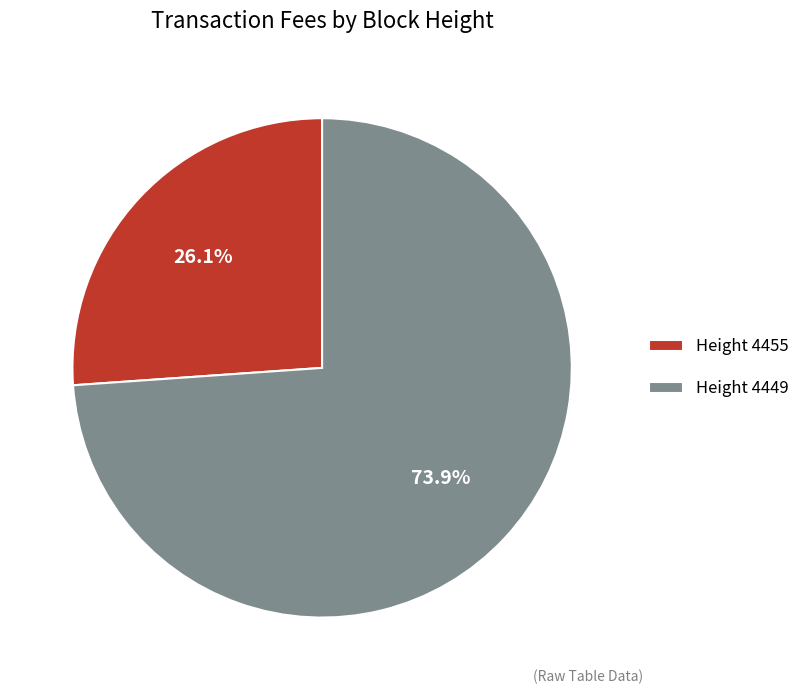

Which has a higher value, Height 4449 or Height 4455?

Height 4449